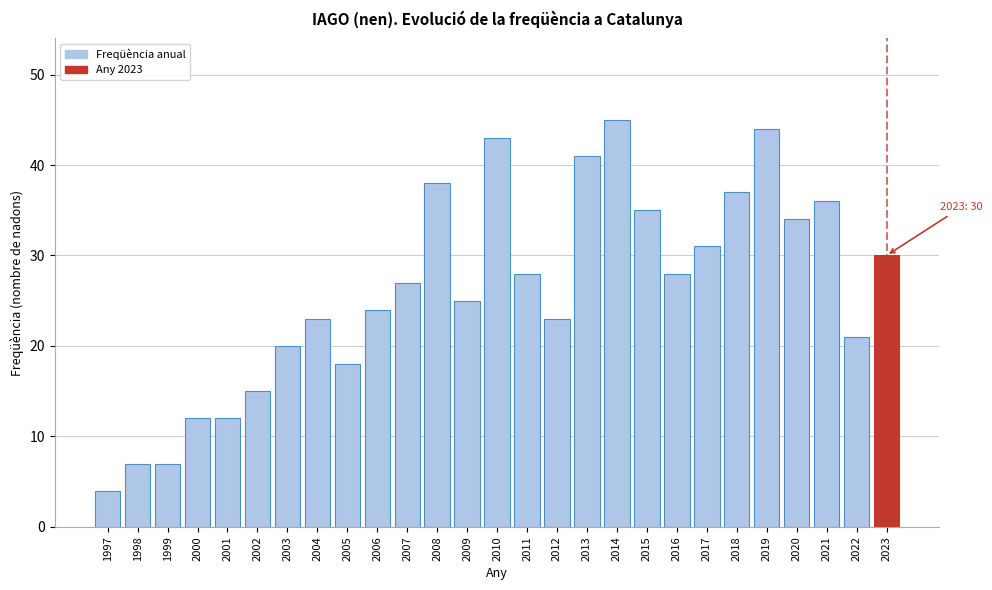

Reading left to right, extract all data points from this chart.

1997=4	1998=7	1999=7	2000=12	2001=12	2002=15	2003=20	2004=23	2005=18	2006=24	2007=27	2008=38	2009=25	2010=43	2011=28	2012=23	2013=41	2014=45	2015=35	2016=28	2017=31	2018=37	2019=44	2020=34	2021=36	2022=21	2023=30